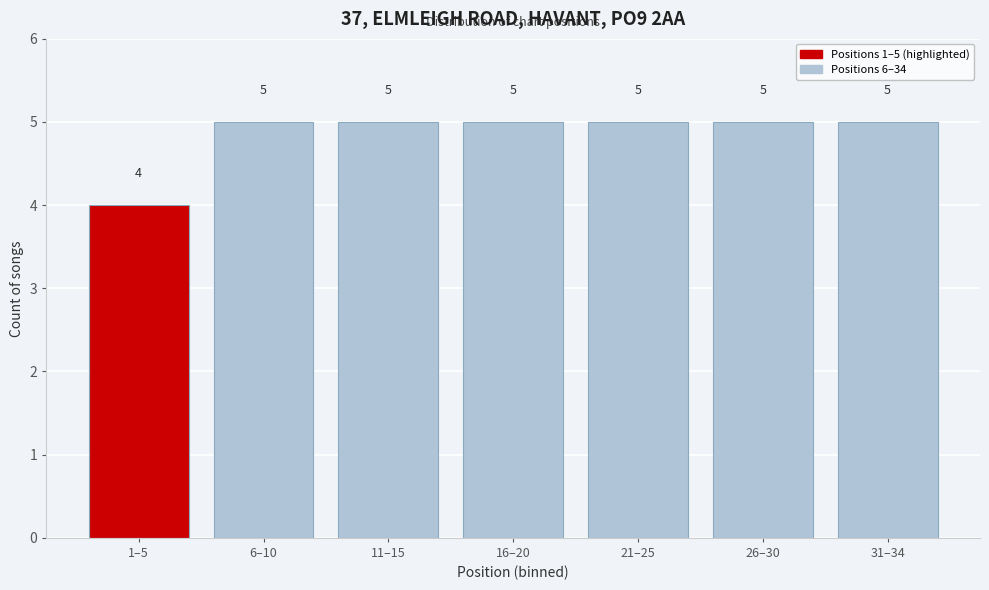

Reading left to right, transcribe all the data shown in this chart.

1–5=4	6–10=5	11–15=5	16–20=5	21–25=5	26–30=5	31–34=5